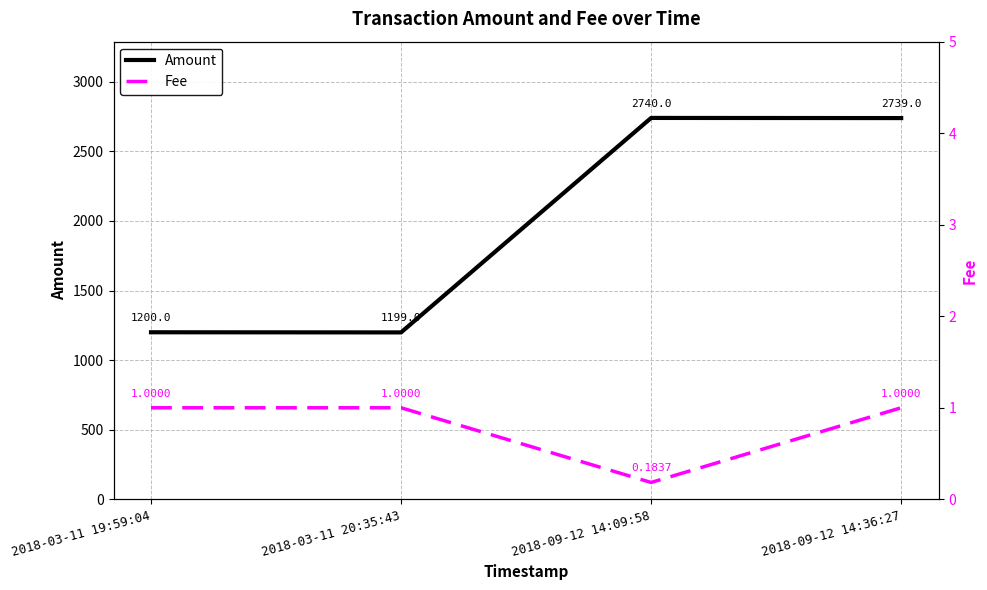

How many lines are shown in the chart?

2